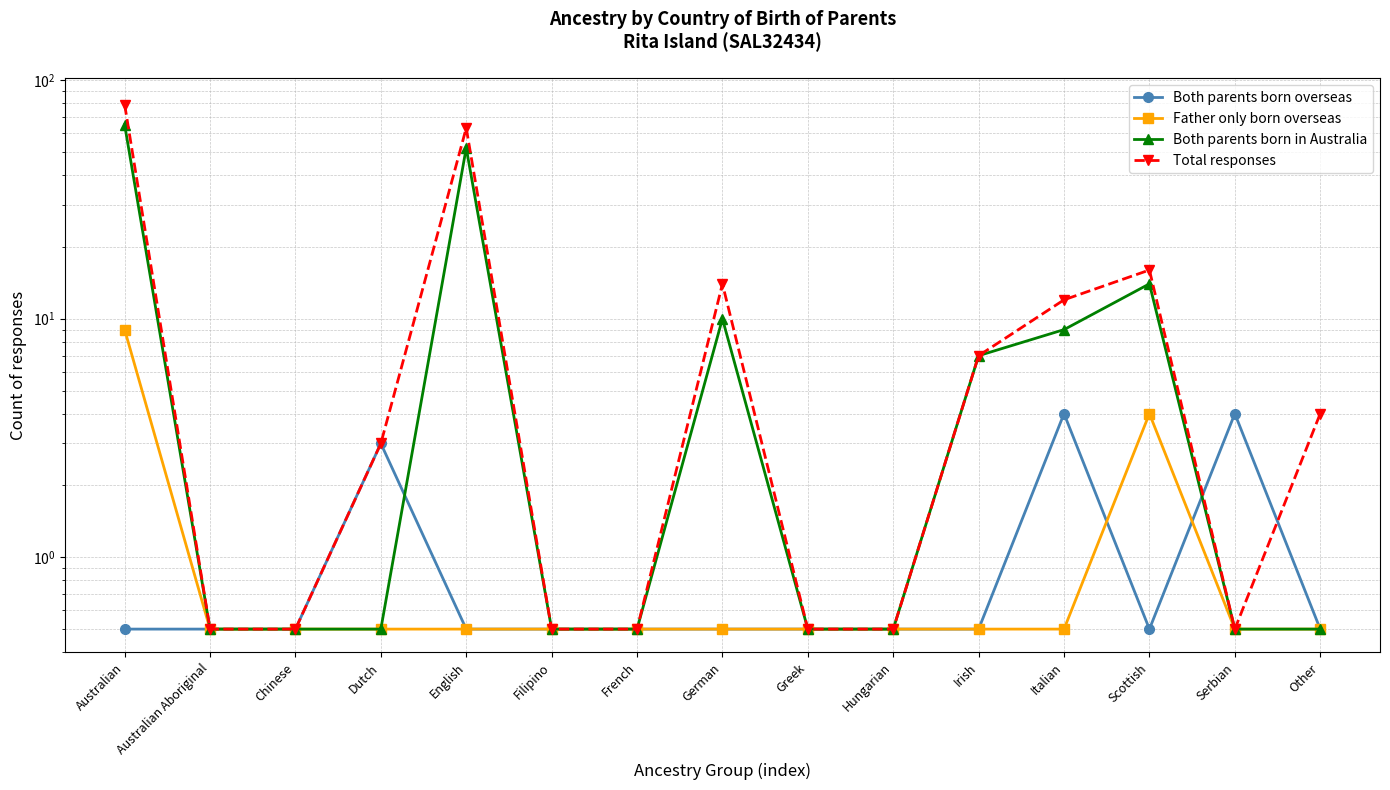

What is the sum of all Total responses values?

201.5